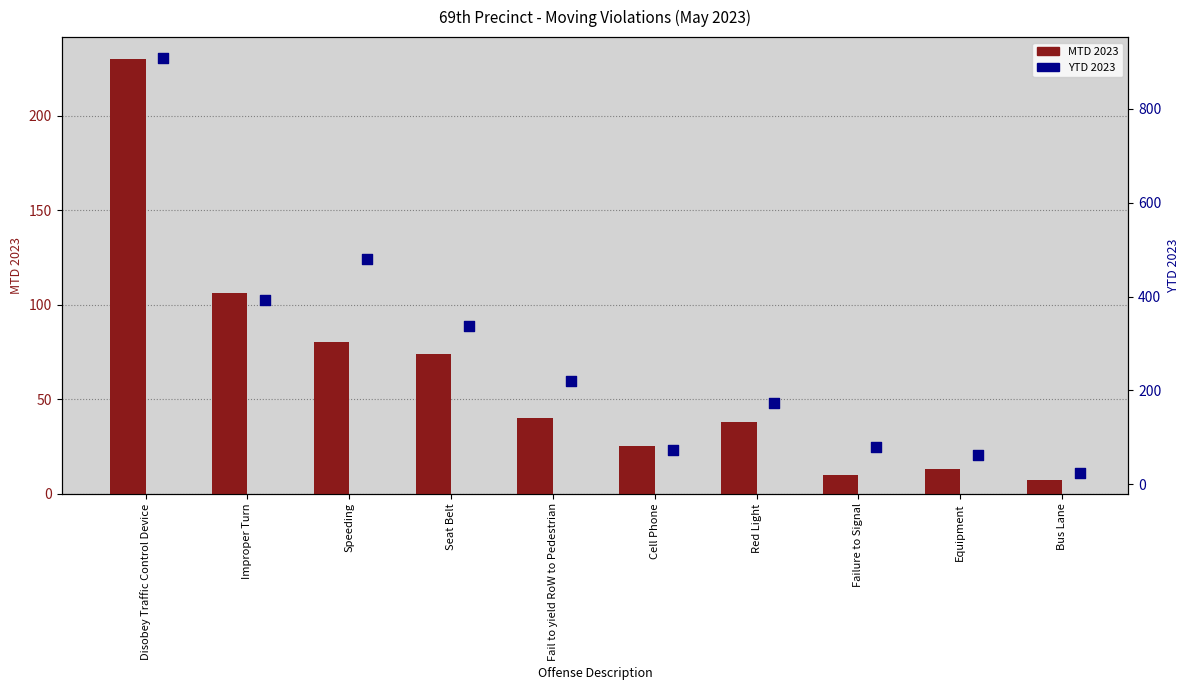

Which series has the widest spread of Y values?

YTD 2023